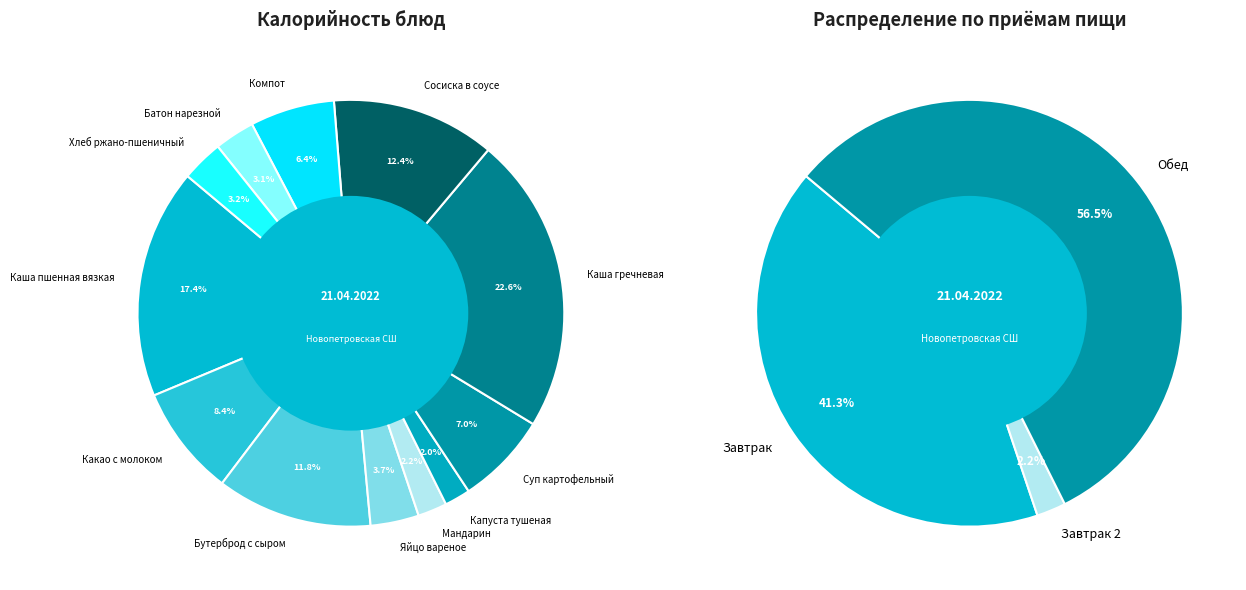

What percentage is the Батон нарезной slice, to the nearest percent?

3%